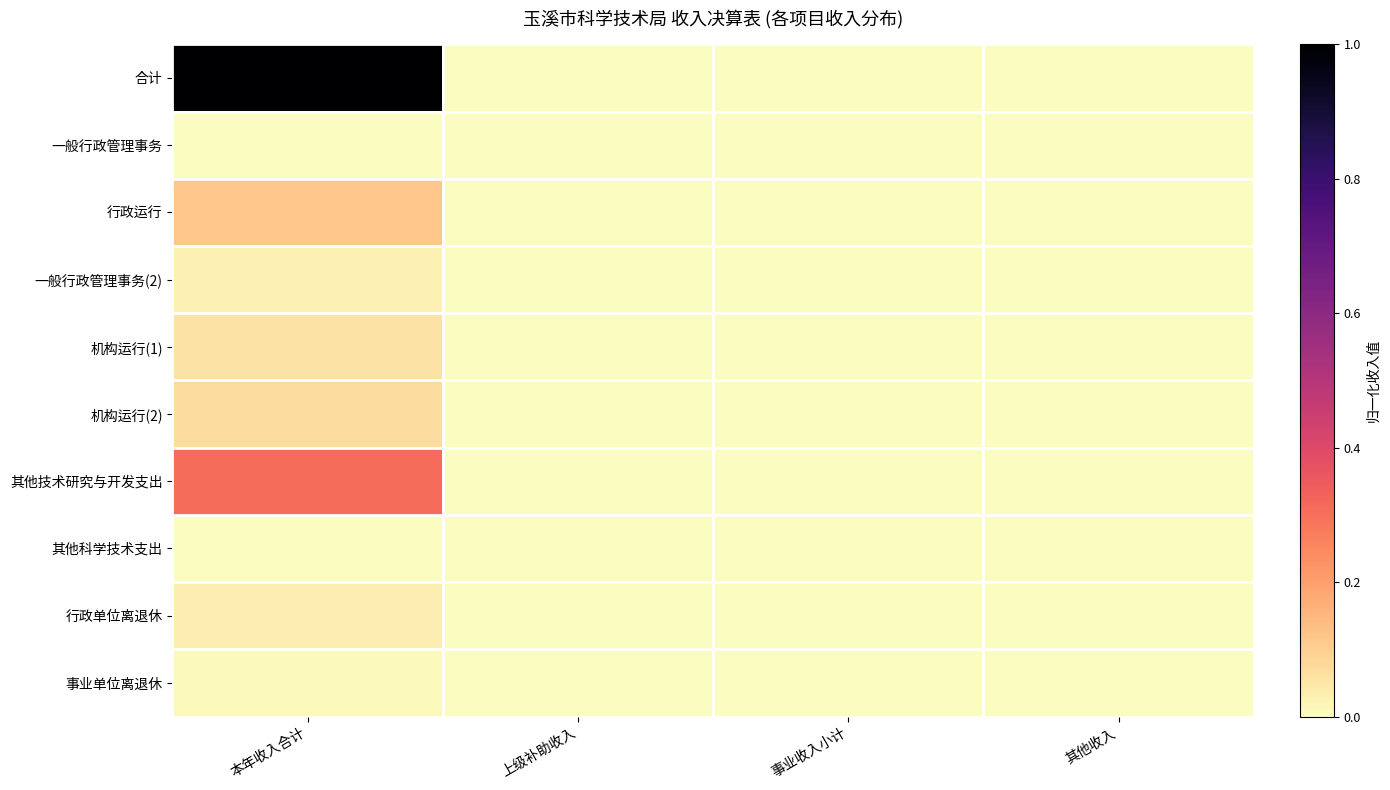

Reading left to right, list all the values displayed in this chart.

合计: 本年收入合计=1.0	上级补助收入=0.0	事业收入小计=0.0	其他收入=0.0
一般行政管理事务: 本年收入合计=0.0	上级补助收入=0.0	事业收入小计=0.0	其他收入=0.0
行政运行: 本年收入合计=0.1	上级补助收入=0.0	事业收入小计=0.0	其他收入=0.0
一般行政管理事务(2): 本年收入合计=0.0	上级补助收入=0.0	事业收入小计=0.0	其他收入=0.0
机构运行(1): 本年收入合计=0.1	上级补助收入=0.0	事业收入小计=0.0	其他收入=0.0
机构运行(2): 本年收入合计=0.1	上级补助收入=0.0	事业收入小计=0.0	其他收入=0.0
其他技术研究与开发支出: 本年收入合计=0.3	上级补助收入=0.0	事业收入小计=0.0	其他收入=0.0
其他科学技术支出: 本年收入合计=0.0	上级补助收入=0.0	事业收入小计=0.0	其他收入=0.0
行政单位离退休: 本年收入合计=0.0	上级补助收入=0.0	事业收入小计=0.0	其他收入=0.0
事业单位离退休: 本年收入合计=0.0	上级补助收入=0.0	事业收入小计=0.0	其他收入=0.0